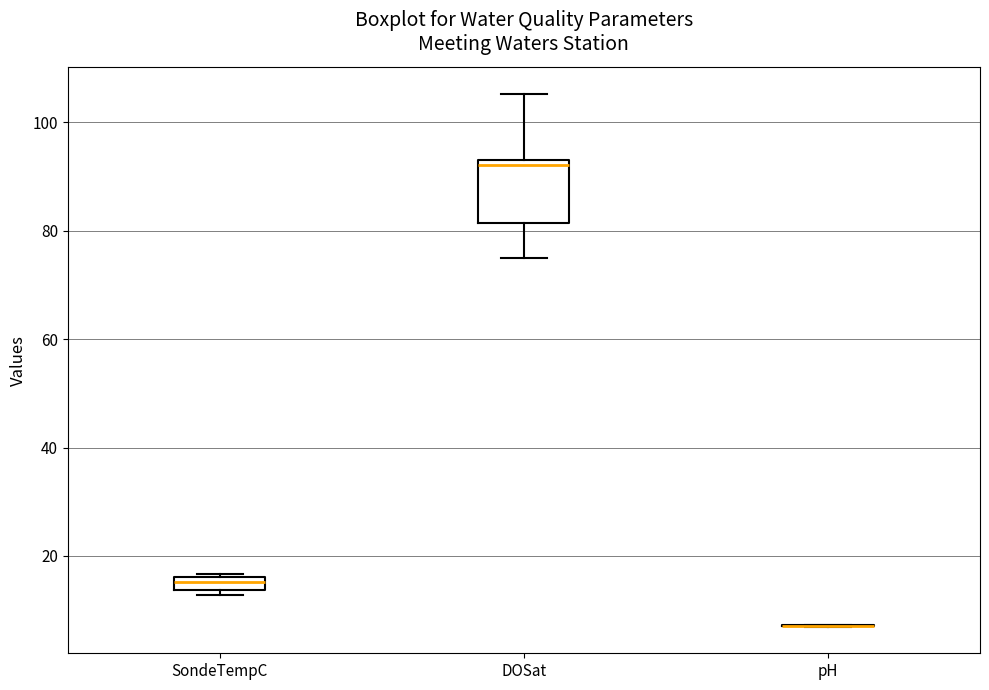

Which box is the tallest, from its lower edge to its upper edge?

DOSat